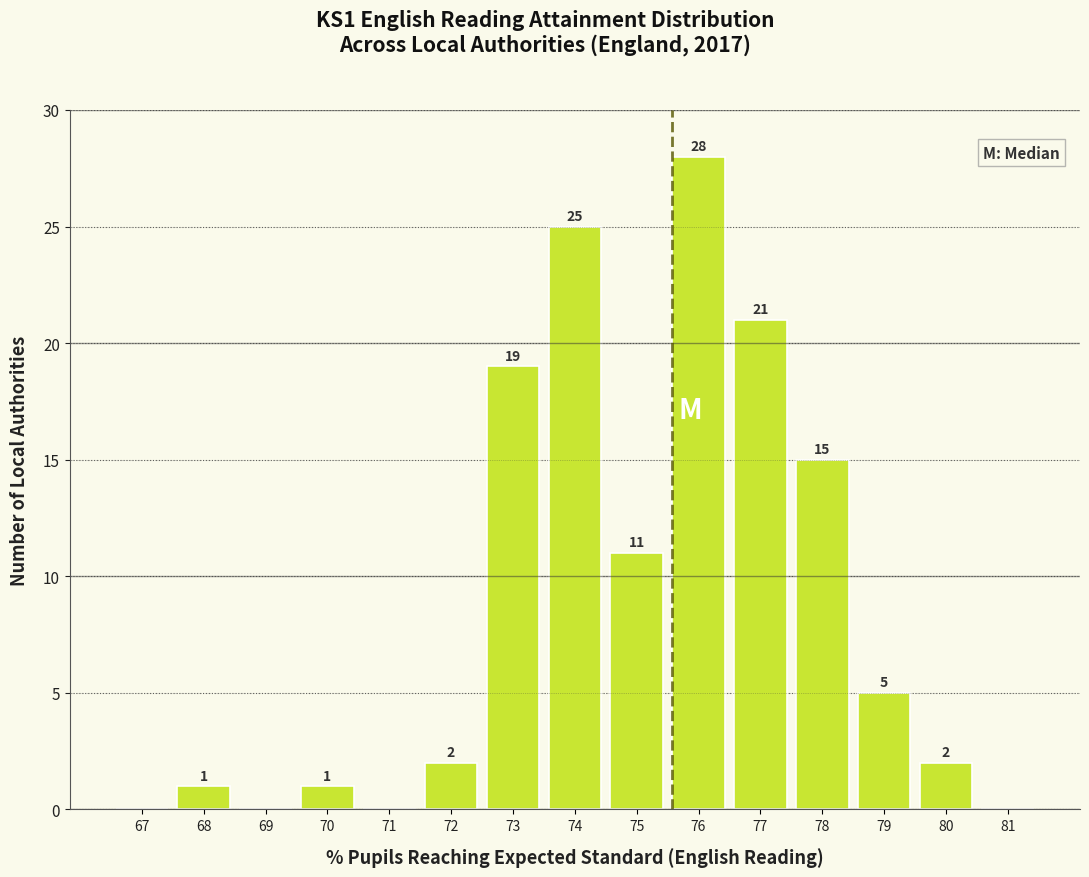

Reading left to right, list all the values displayed in this chart.

67=0	68=1	69=0	70=1	71=0	72=2	73=19	74=25	75=11	76=28	77=21	78=15	79=5	80=2	81=0